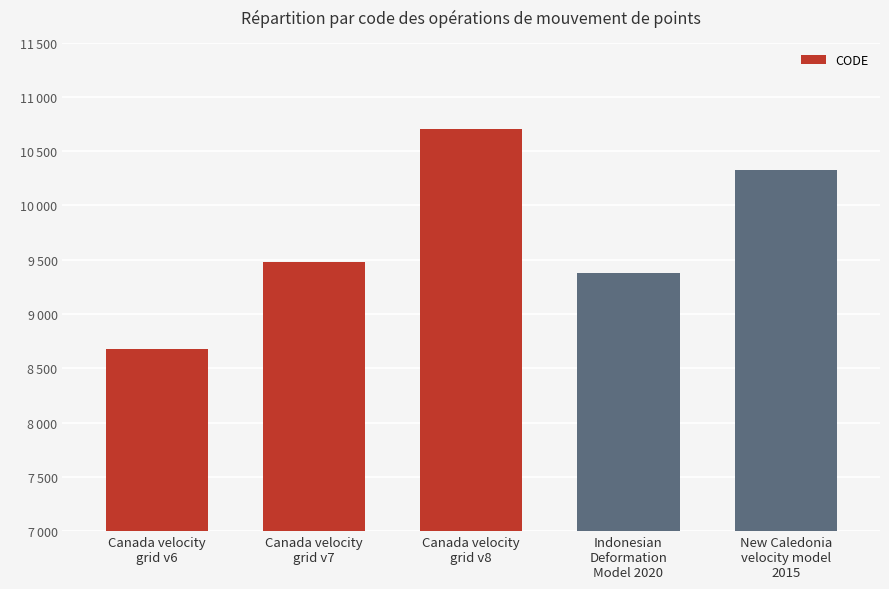

The chart shows a value of 17898 at New Caledonia
velocity model
2015. True or false?

False